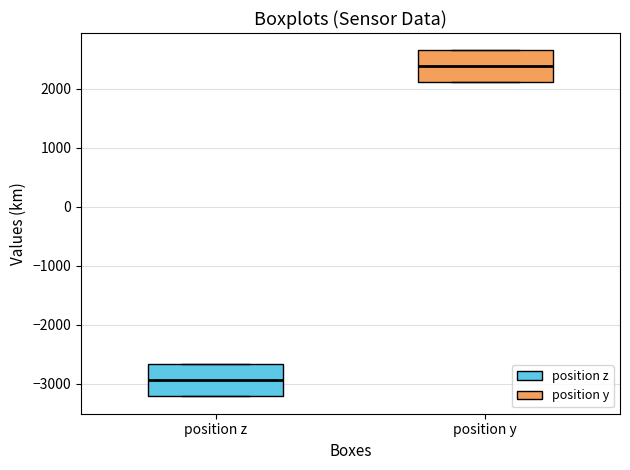

Reading left to right, read every box against the y-axis: the position of its median line, the range the box covers, and the ends of its whiskers. The values are not printed on the chart, so give them approximately, as read against the axis.

position z: median -2900, box -3200 to -2700, whiskers -3200 to -2700
position y: median 2400, box 2100 to 2700, whiskers 2100 to 2700